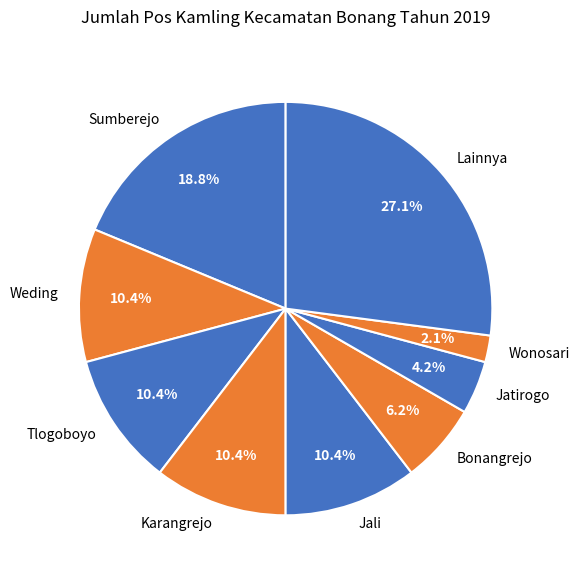

Count the number of slices in the pie.

9